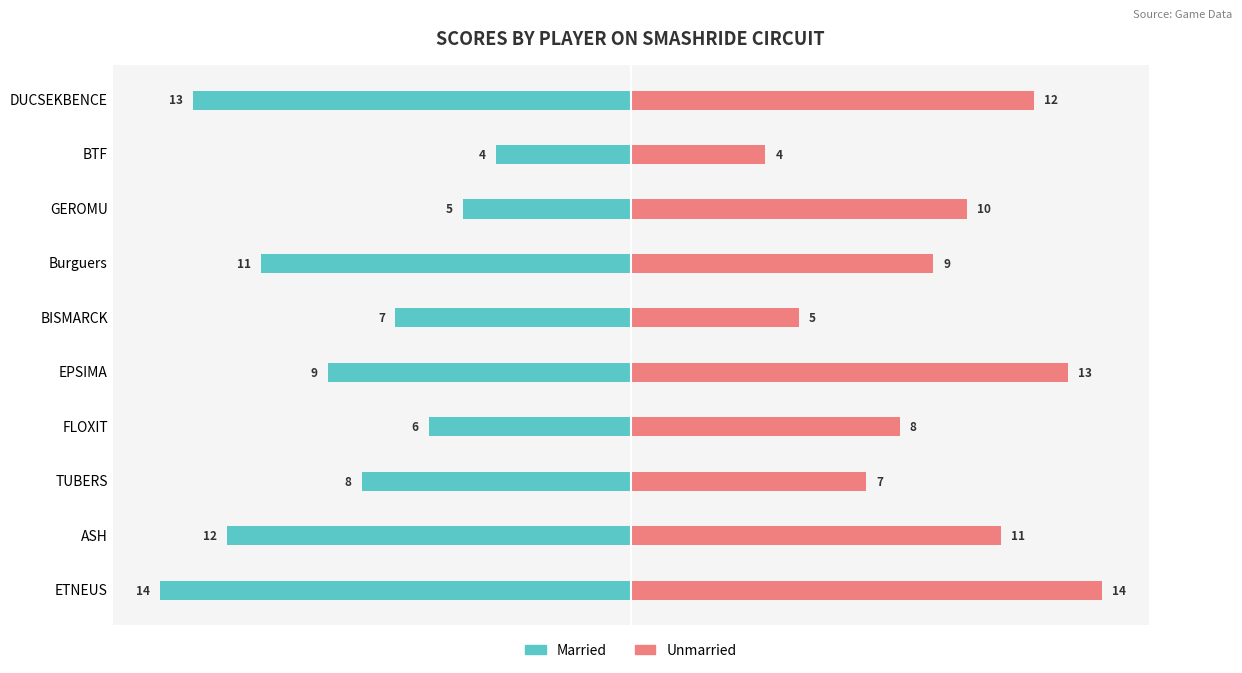

Rank the series at BISMARCK from highest to lowest value.

Unmarried, Married